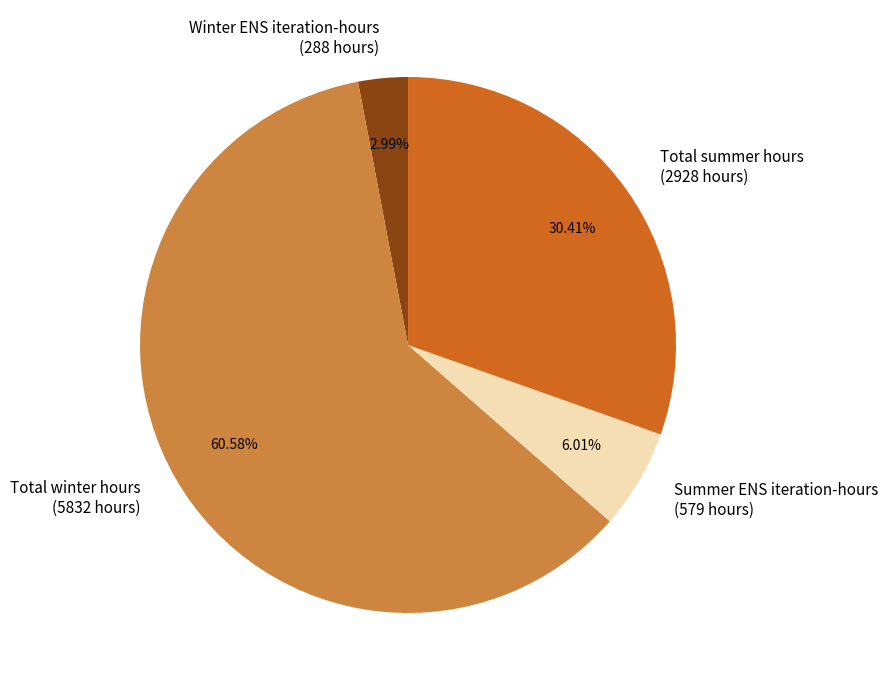

Count the number of slices in the pie.

4